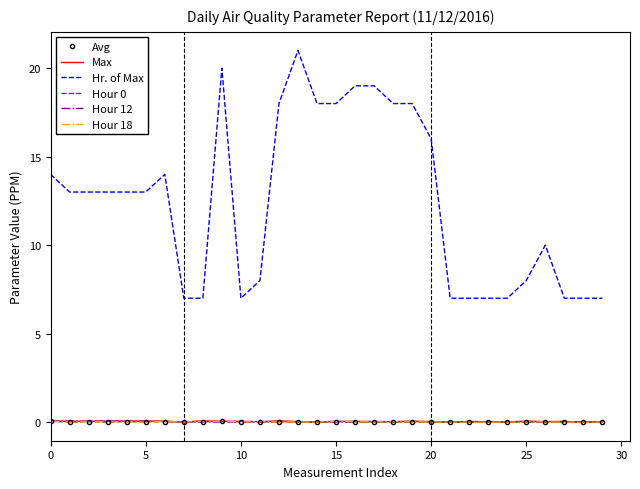

Which series has the widest spread of values?

Hr. of Max